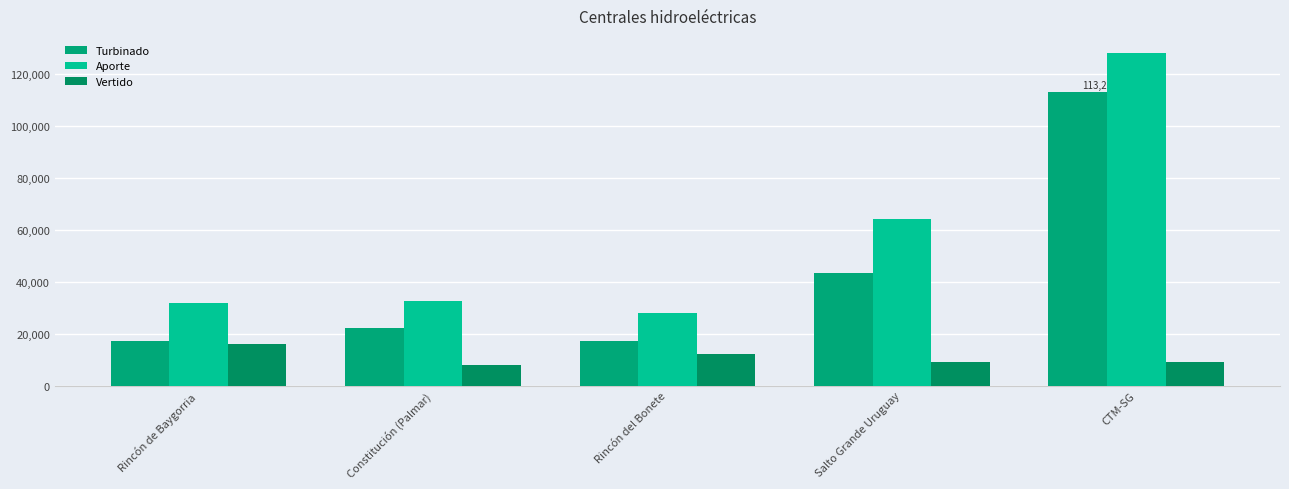

How many groups of bars are there?

5